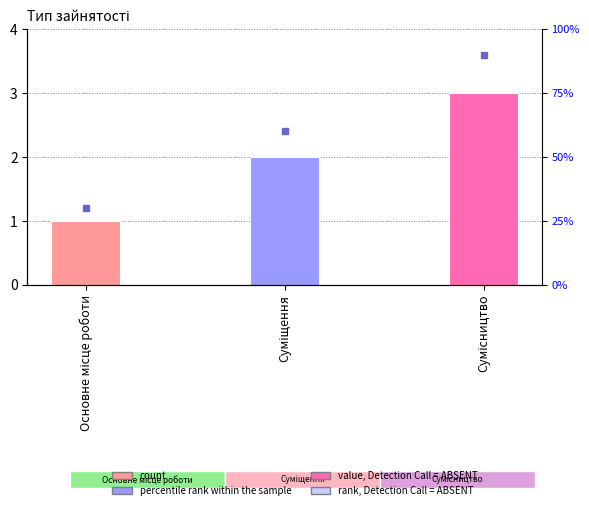

Reading left to right, transcribe all the data shown in this chart.

1	2	3